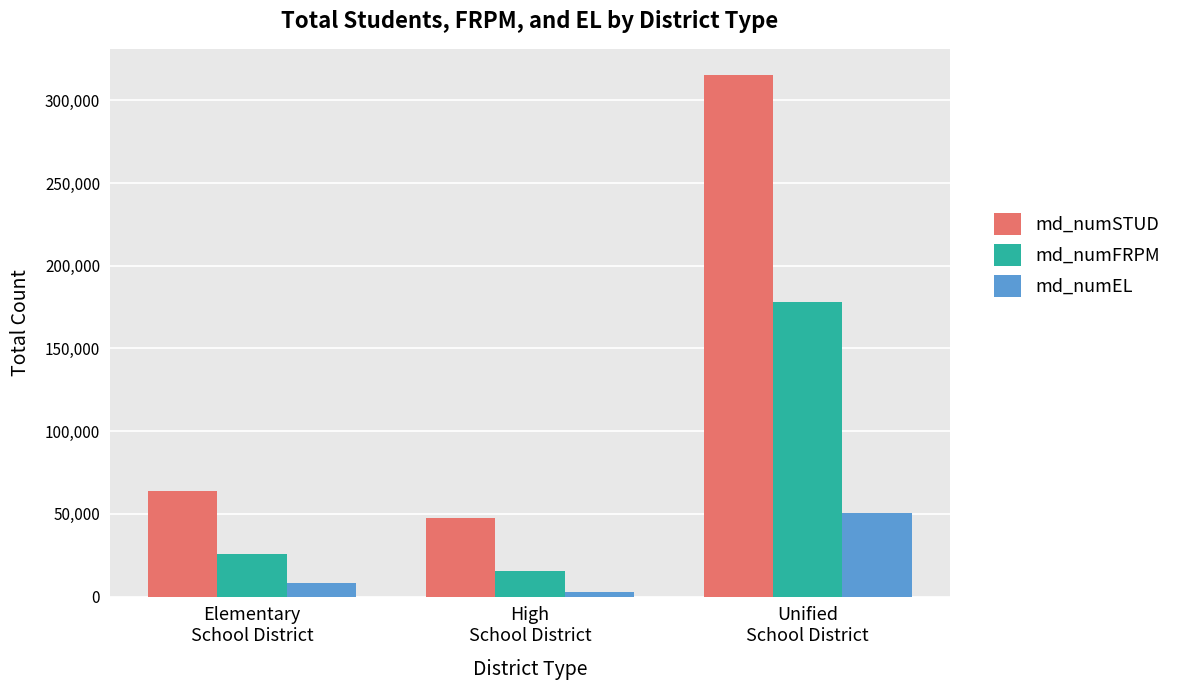

What is the total value across all series at Elementary
School District?

97713